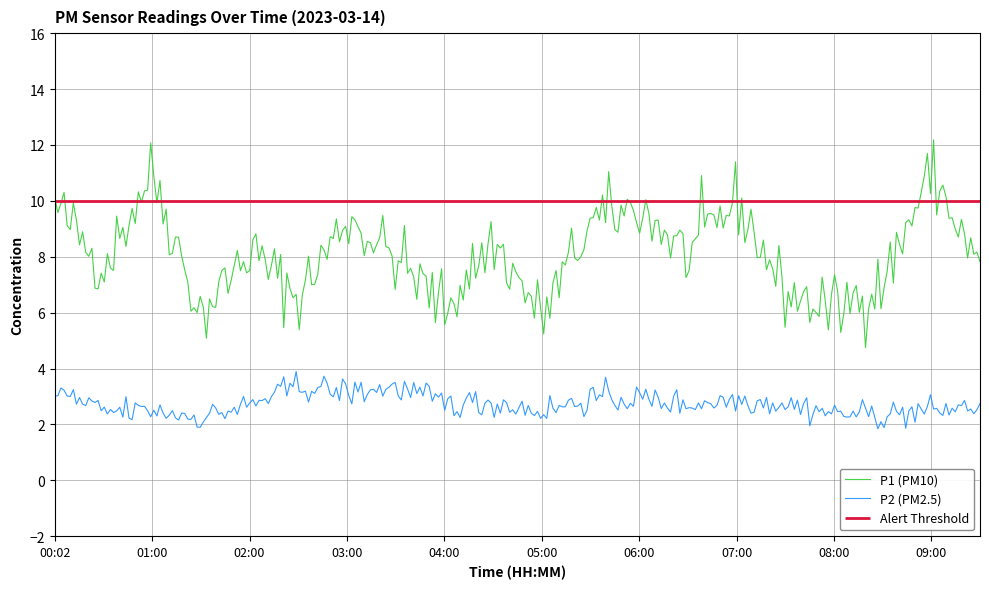

True or false: P2 (PM2.5) and P1 (PM10) cross at least once.

False